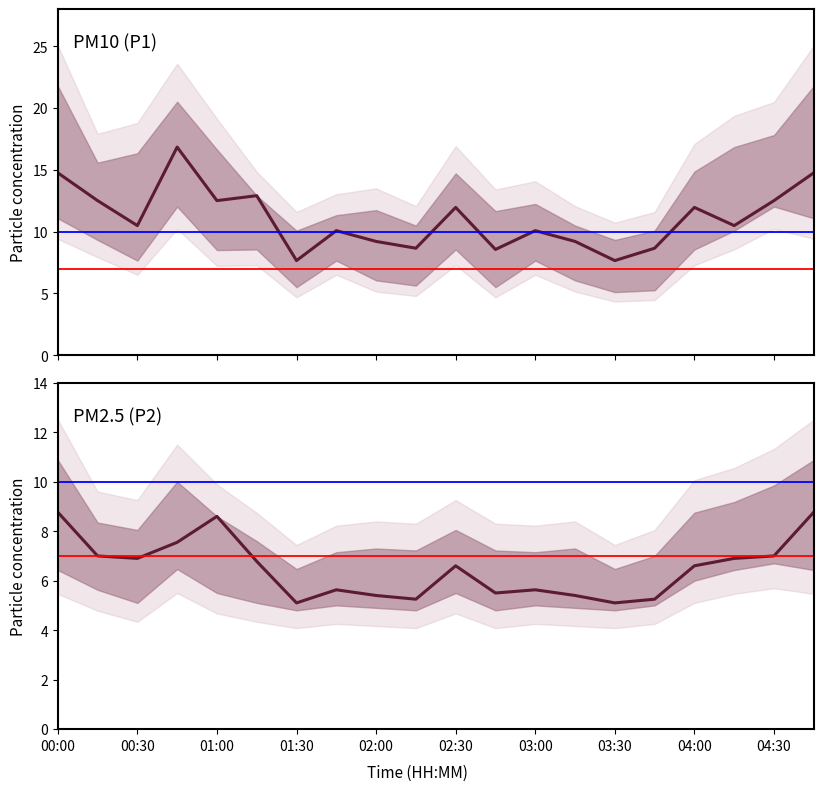

Is the value of P2 at 13 greater than the value of P1 at 04:30?

No